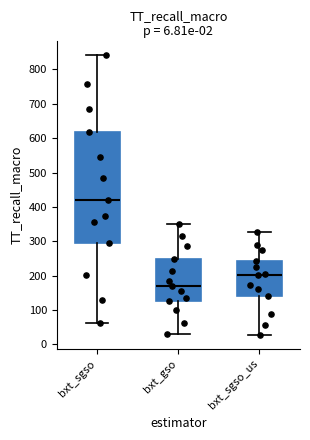

Reading left to right, transcribe this box plot: for each box, give where its median line is, the range the box spans, and where its two whiskers end, as read against the y-axis. The values are not printed on the chart, so give them approximately, as read against the axis.

bxt_sgso: median 420, box 300 to 620, whiskers 60 to 840
bxt_gso: median 170, box 130 to 250, whiskers 30 to 350
bxt_sgso_us: median 200, box 140 to 240, whiskers 30 to 330